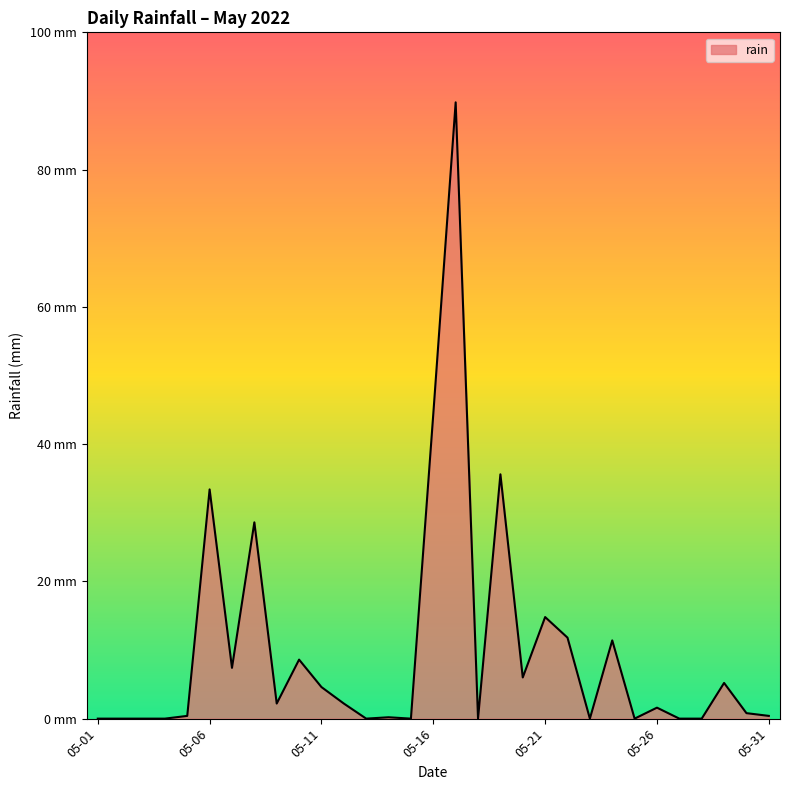

Where is the data nearest to the value 44?

05-16